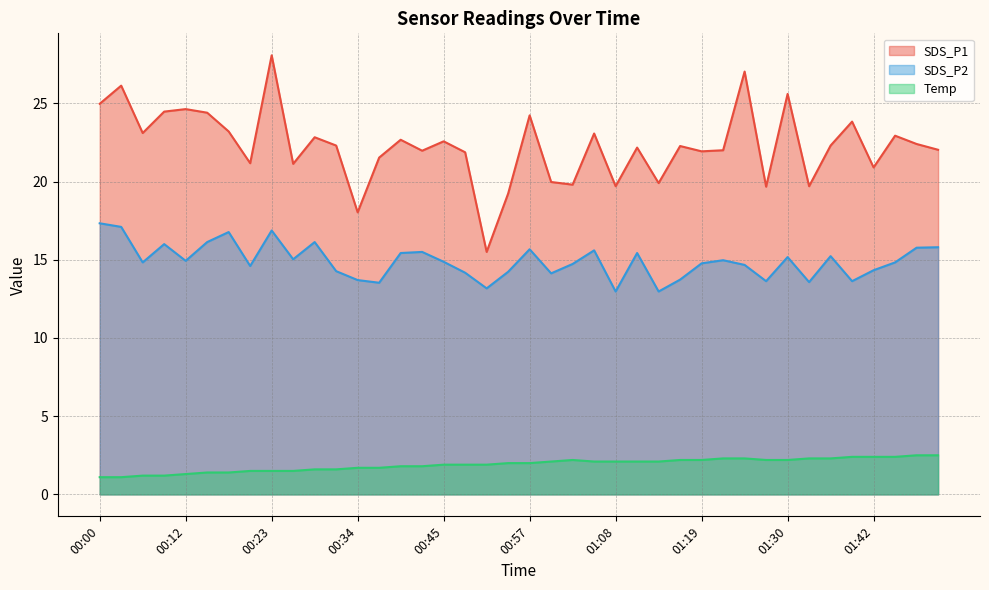

How many series are shown in this chart?

3